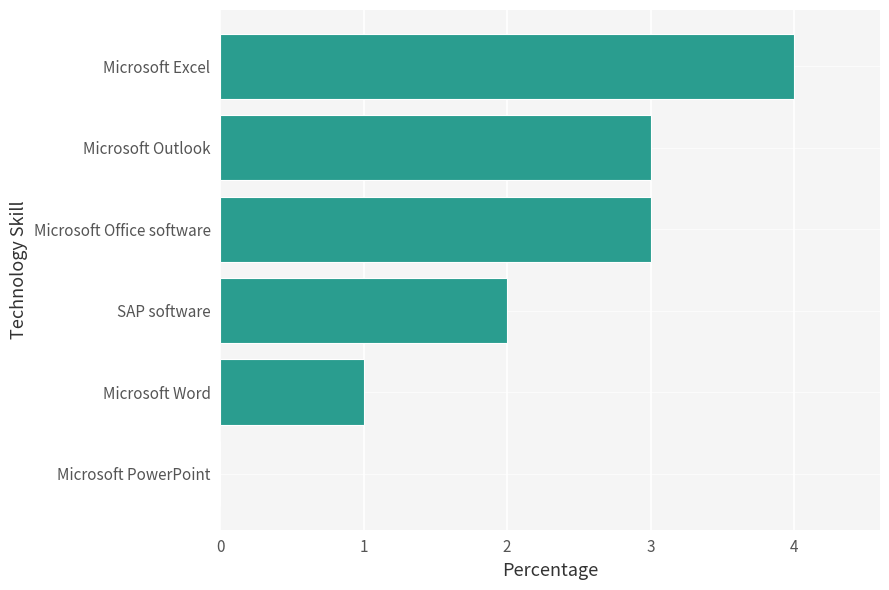

Are the bars horizontal?

Yes